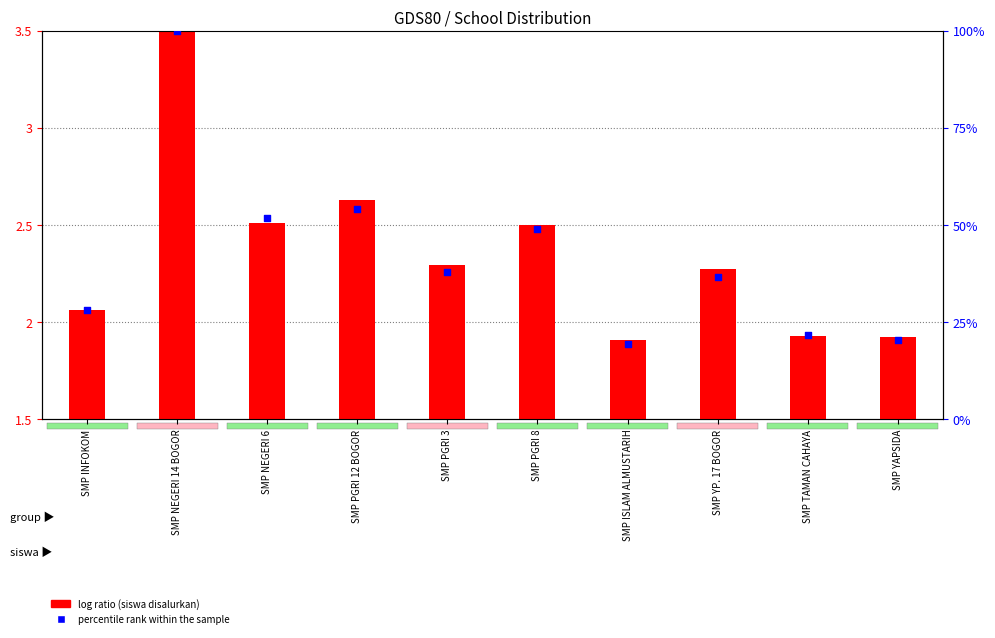

Which series contains the highest Y value?

percentile rank within the sample